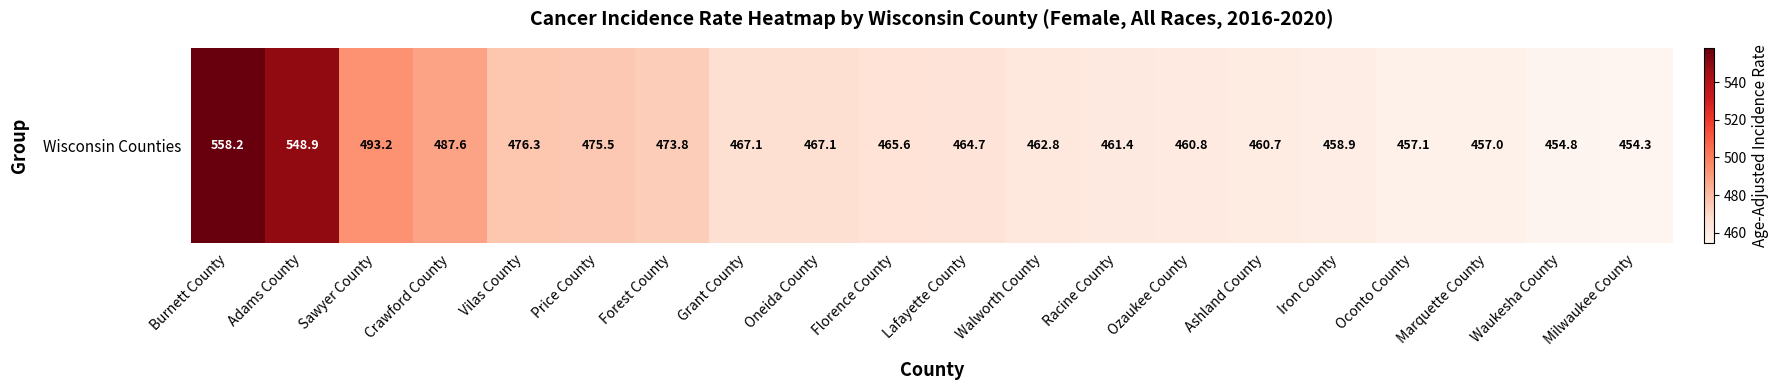

What is the sum of the values at Forest County and Waukesha County?

928.6